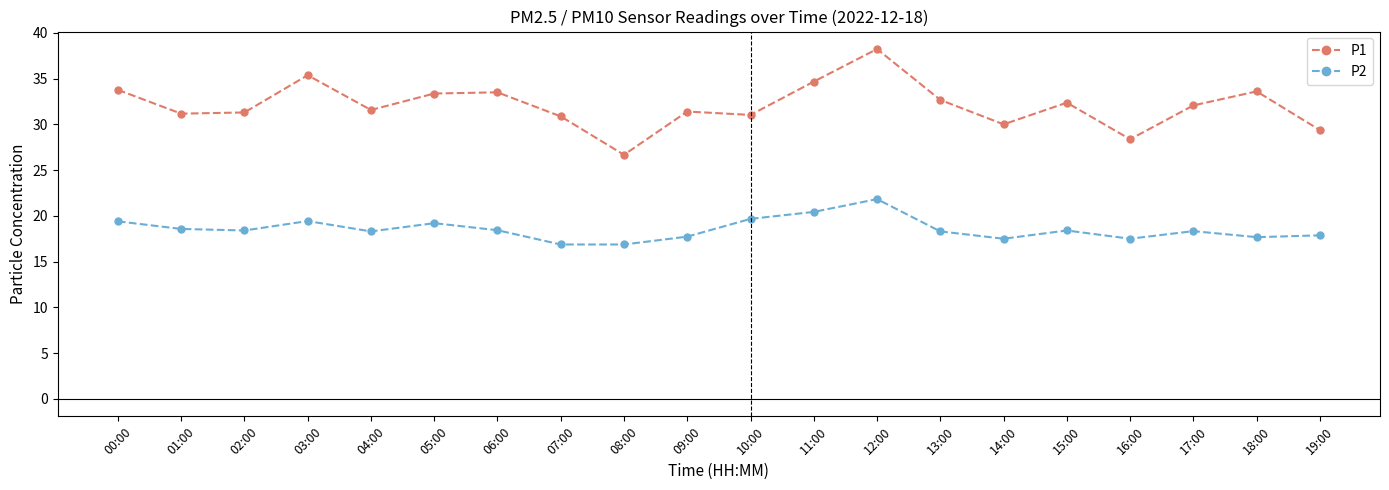

How many values in the P1 series are below 32?

10